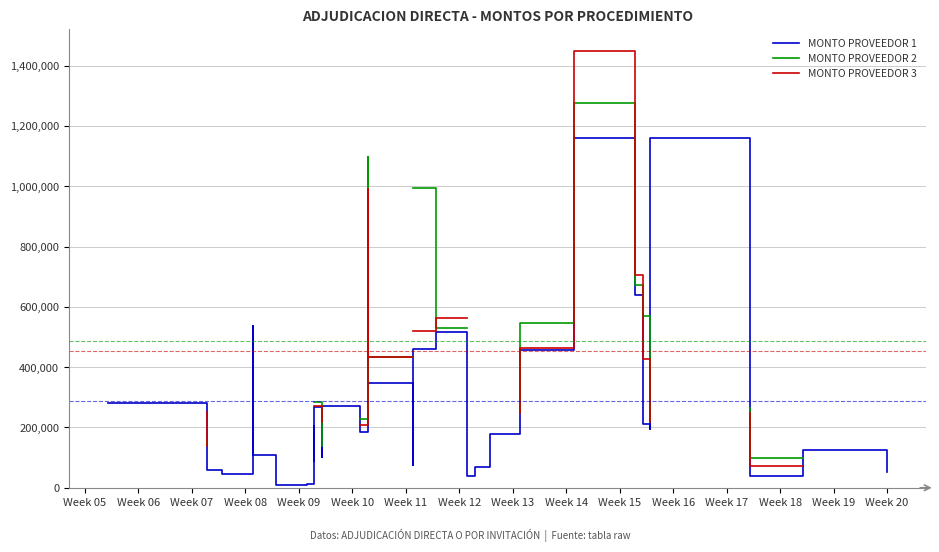

How many categories are shown in the chart?

37